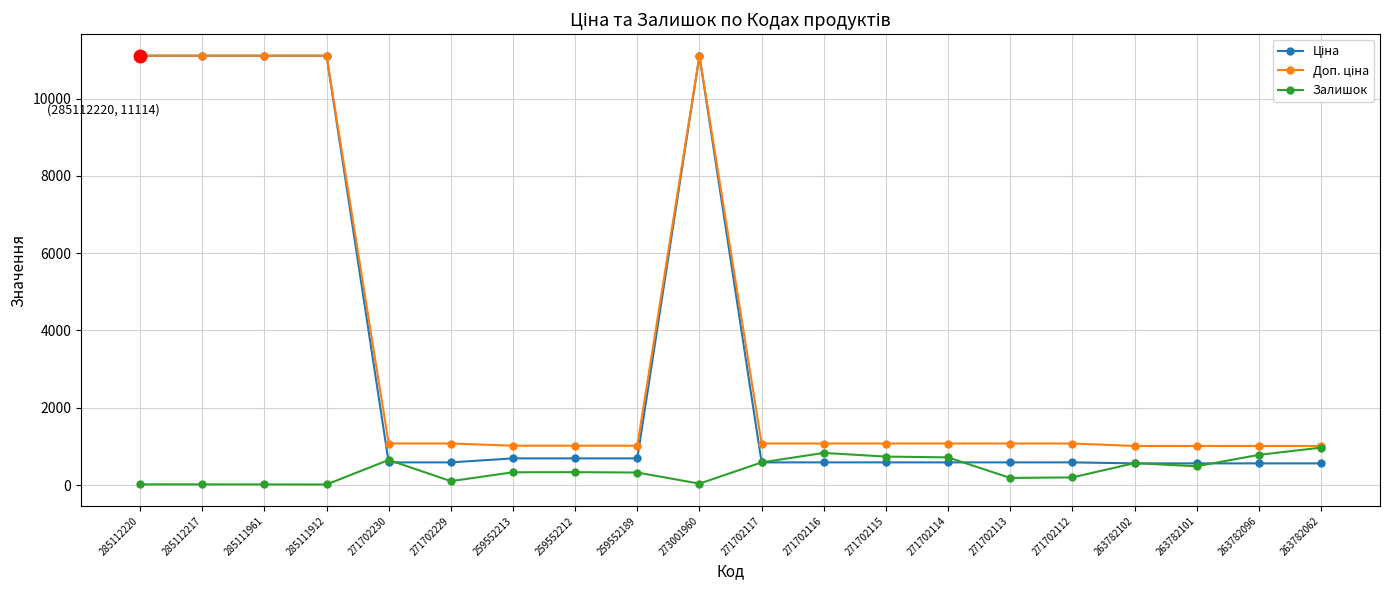

The Залишок series shows 1102.3 at 271702114. True or false?

False